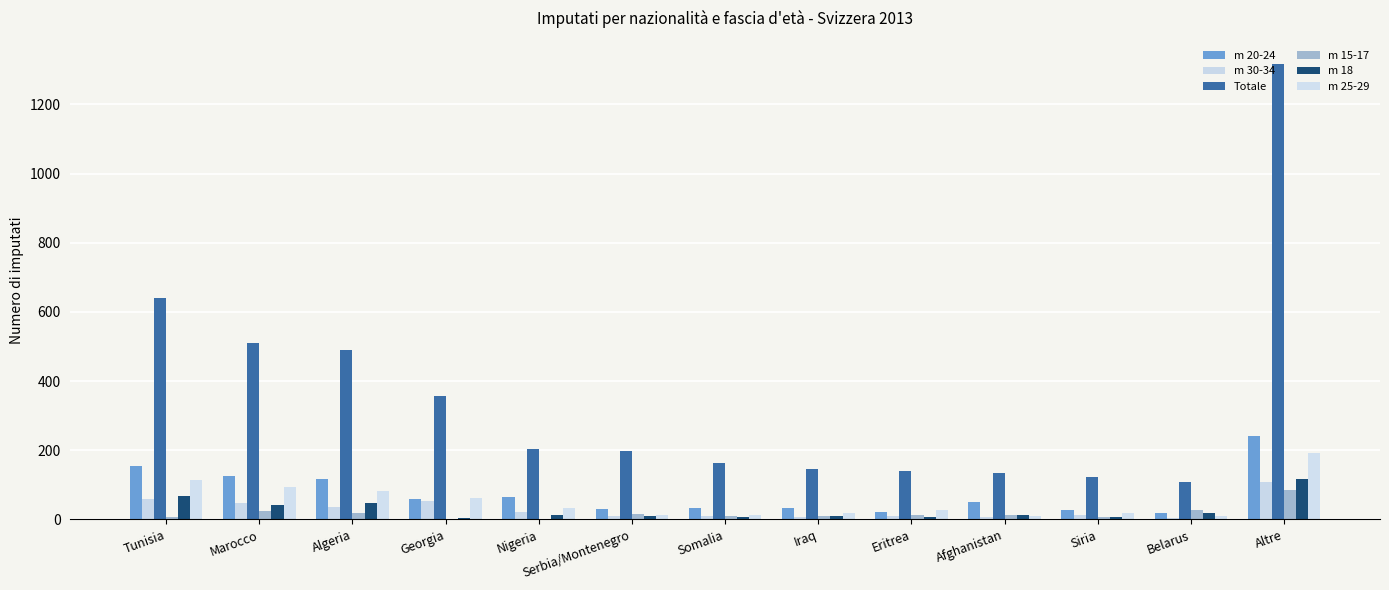

What is the label of the 12th bar from the right?

Marocco